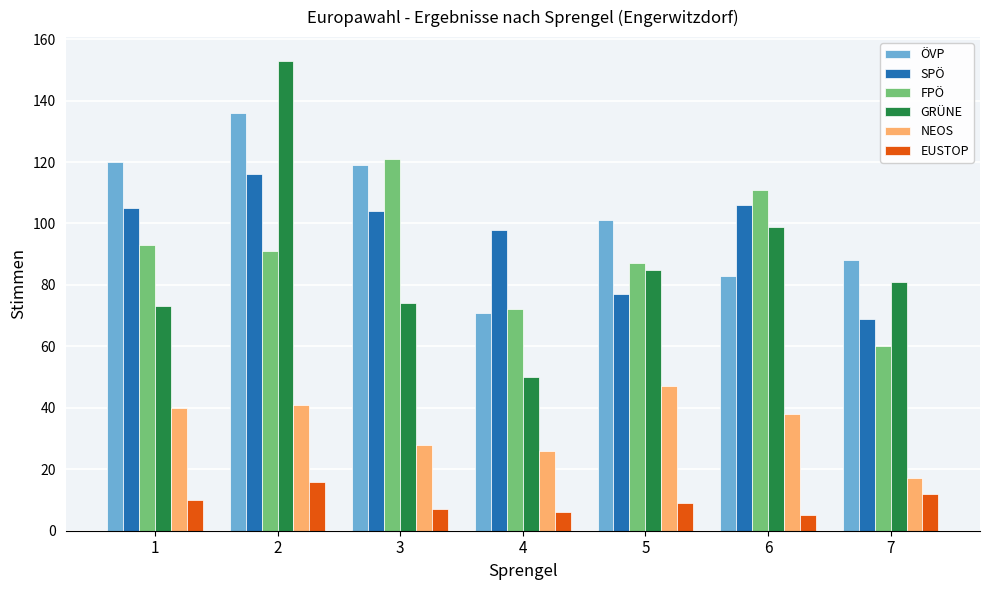

Between 1 and 4, which series saw the biggest shift?

ÖVP